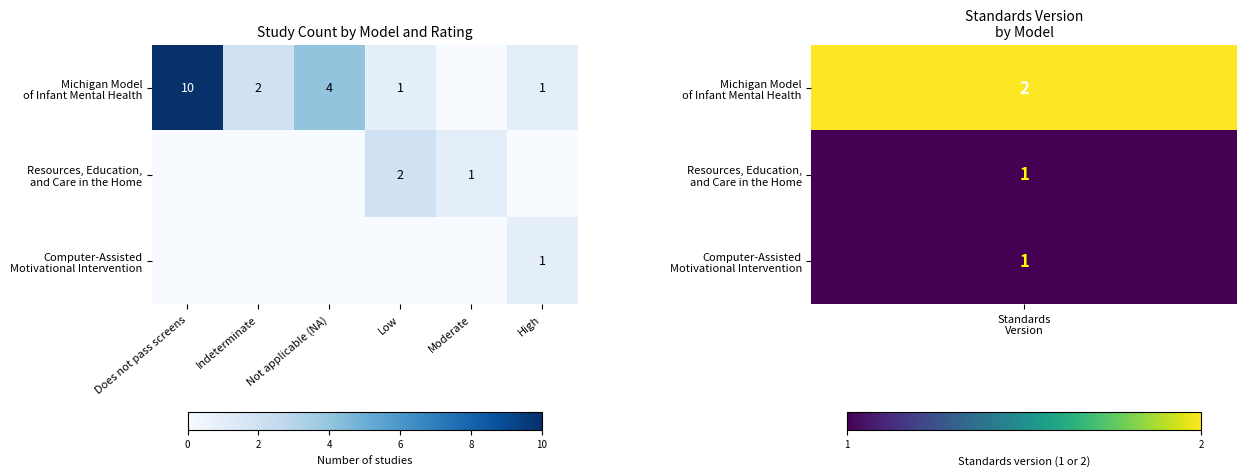

The value of Resources, Education, and Care in the Home at Not applicable (NA) is 0. True or false?

True